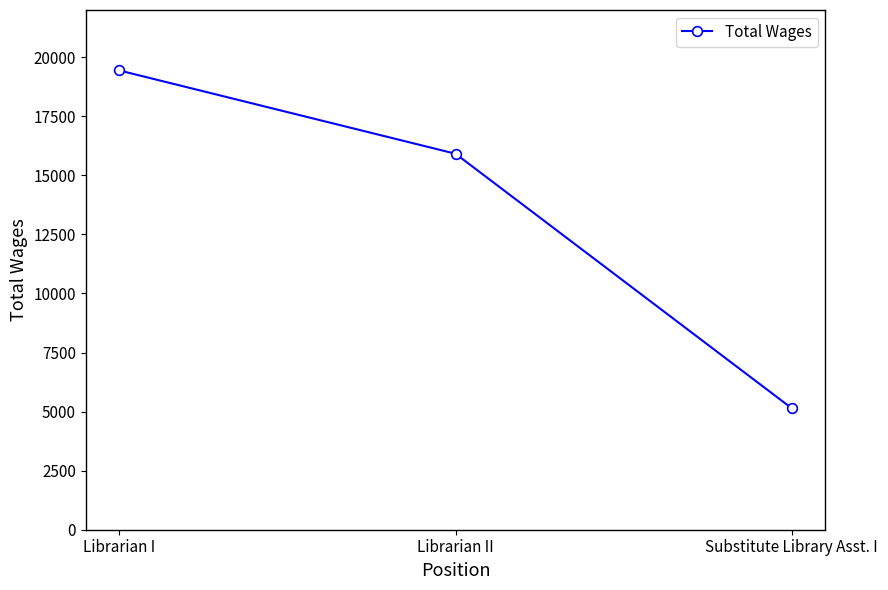

What is the label of the 3rd point from the right?

Librarian I